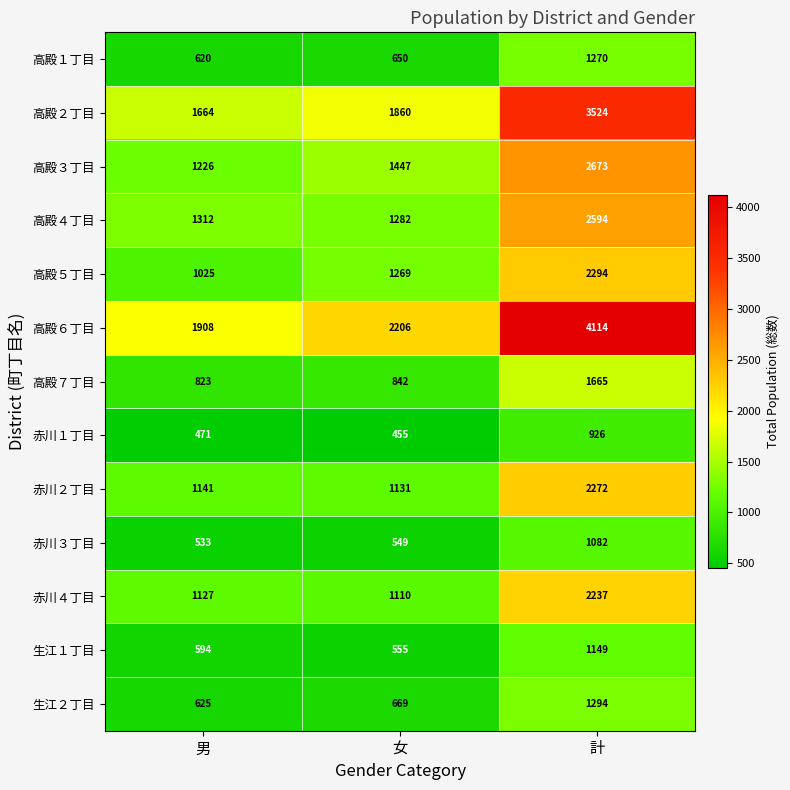

What is the smallest value displayed?

455